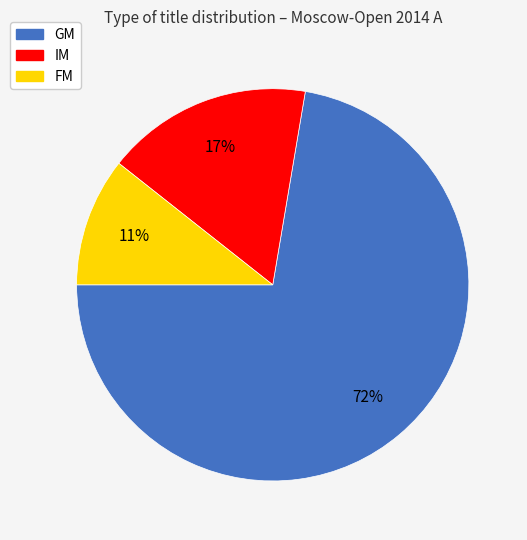

Between FM and GM, which is larger?

GM